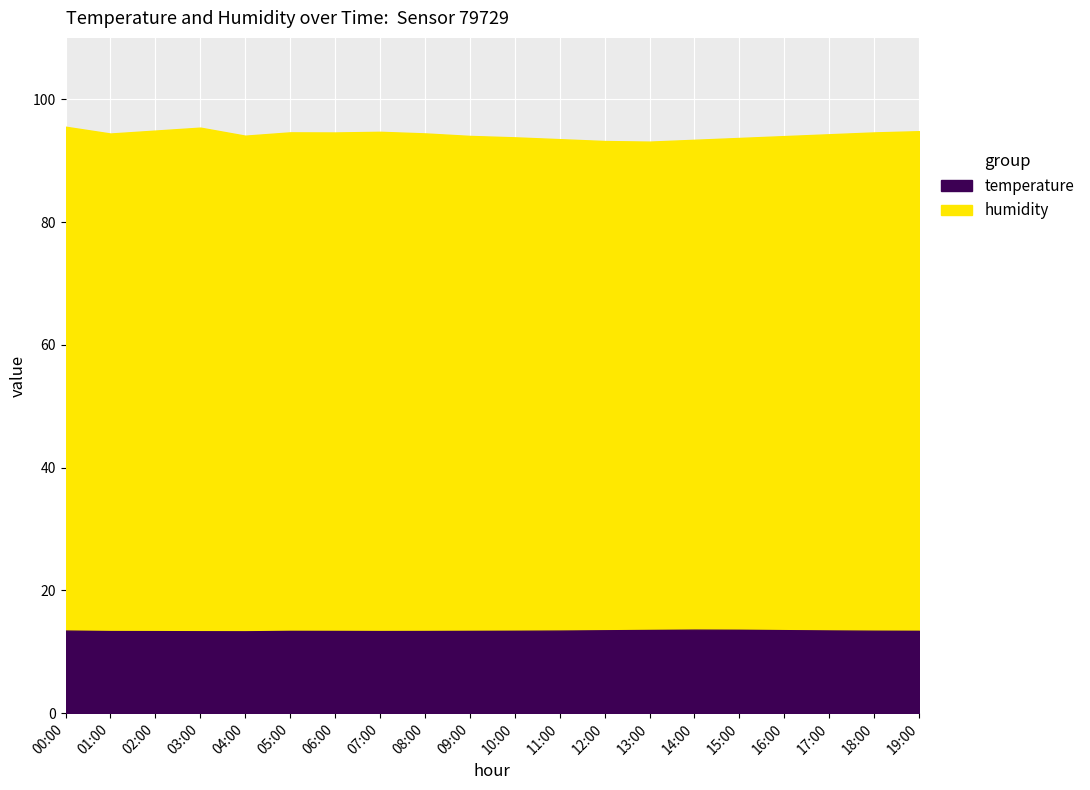

Which series changed the most between 08:00 and 12:00?

humidity